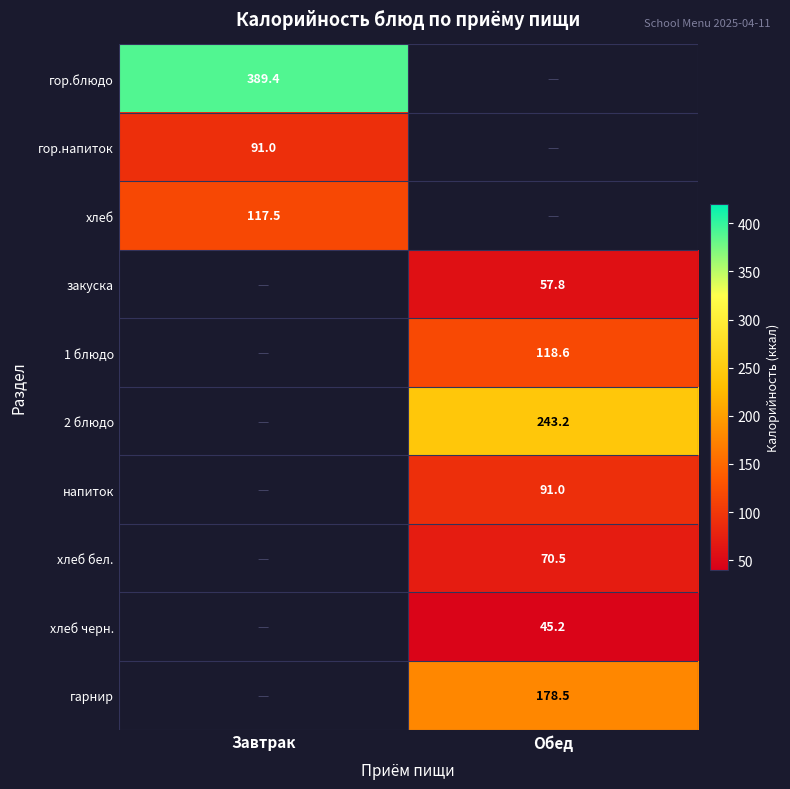

The закуска series shows 100.9 at Обед. True or false?

False